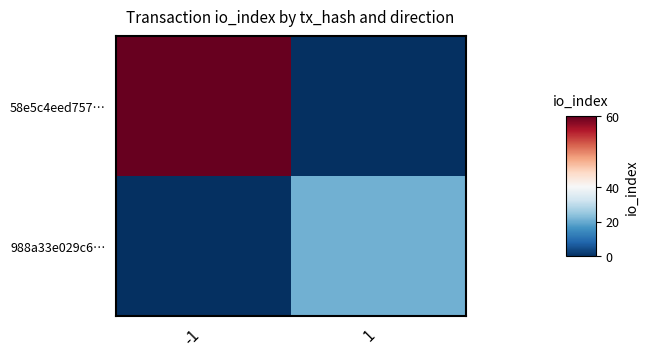

Rank the series by their maximum value, from highest to lowest.

58e5c4eed757…, 988a33e029c6…